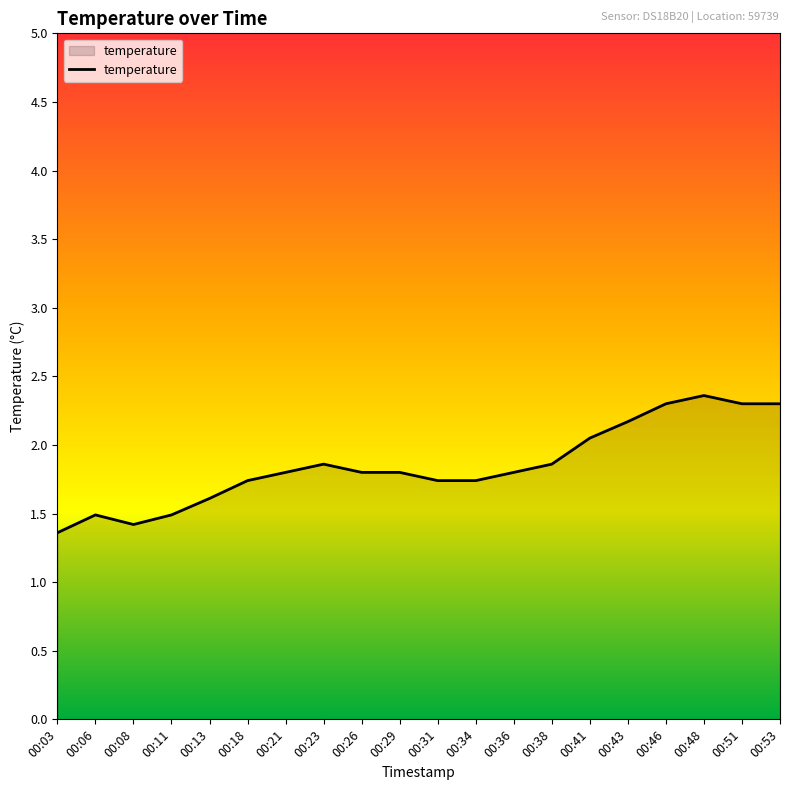

What is the difference between the maximum and minimum values?

1.0